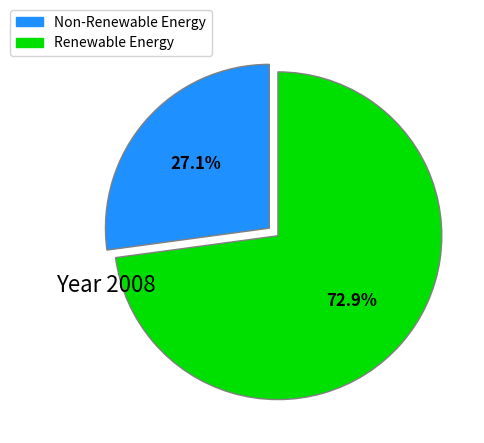

How many slices are in this pie chart?

2